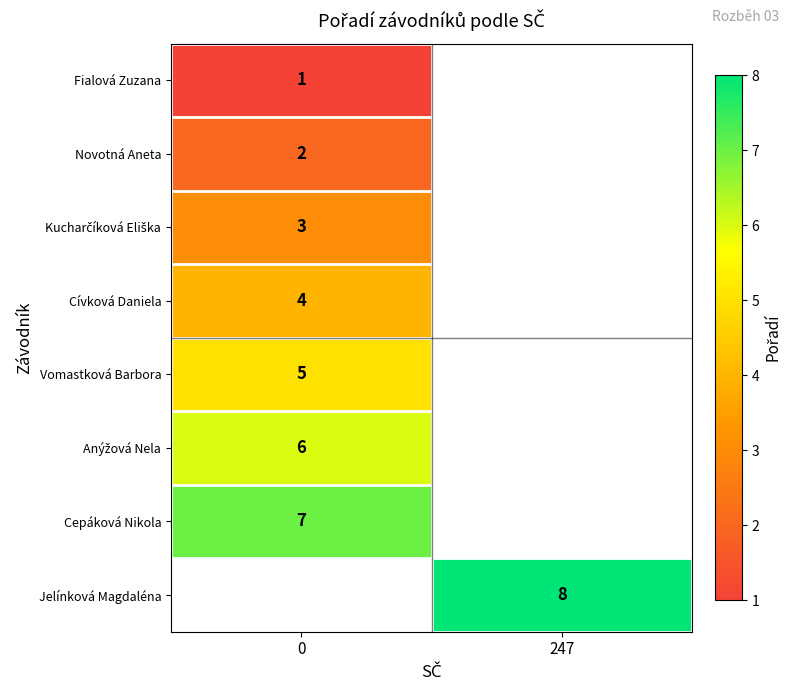

The value of Novotná Aneta at 0 is 2. True or false?

True